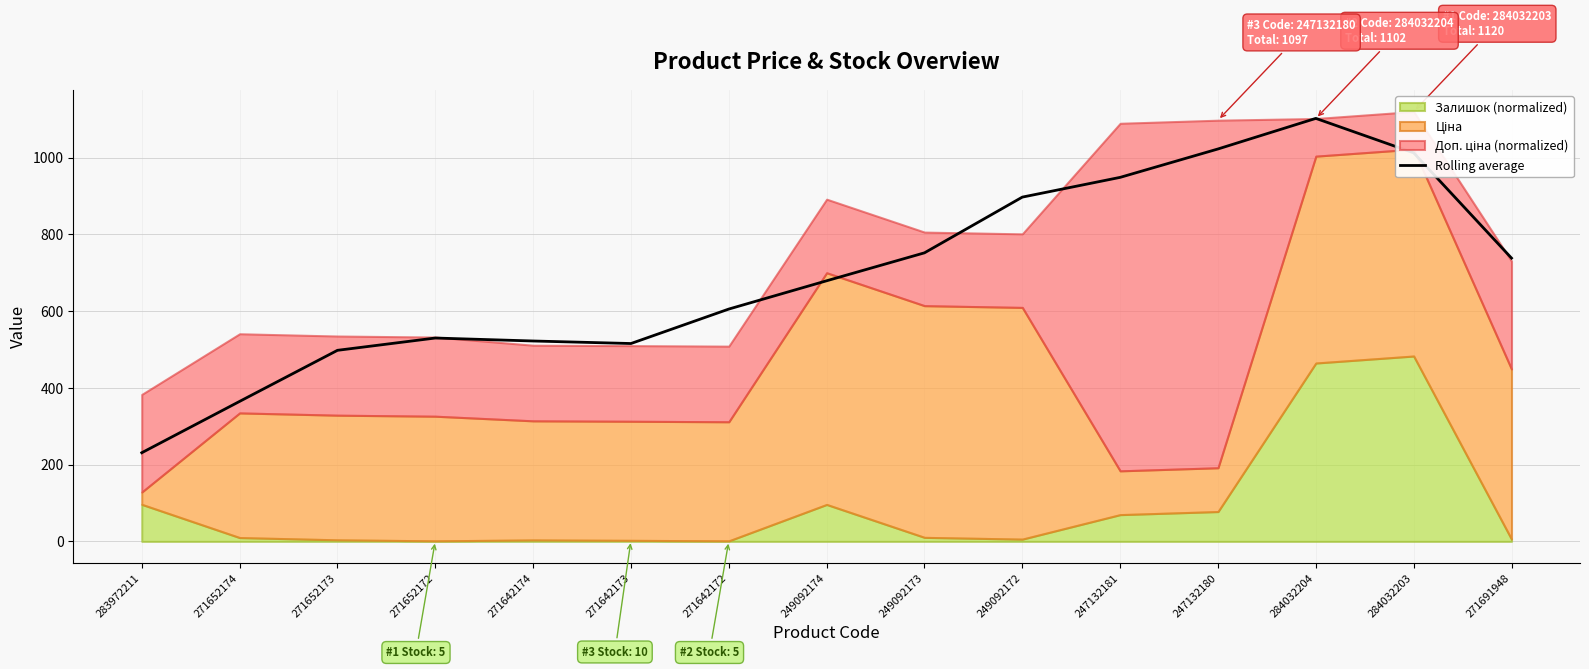

At which label is the value closest to 666?

249092174